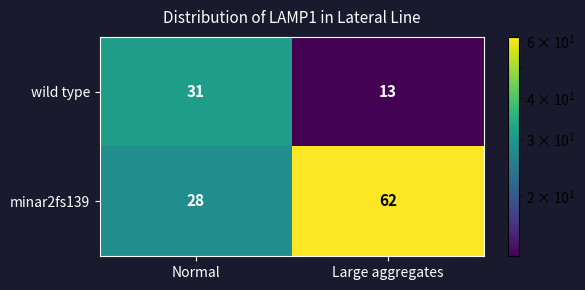

What is the total value across all series at Large aggregates?

75